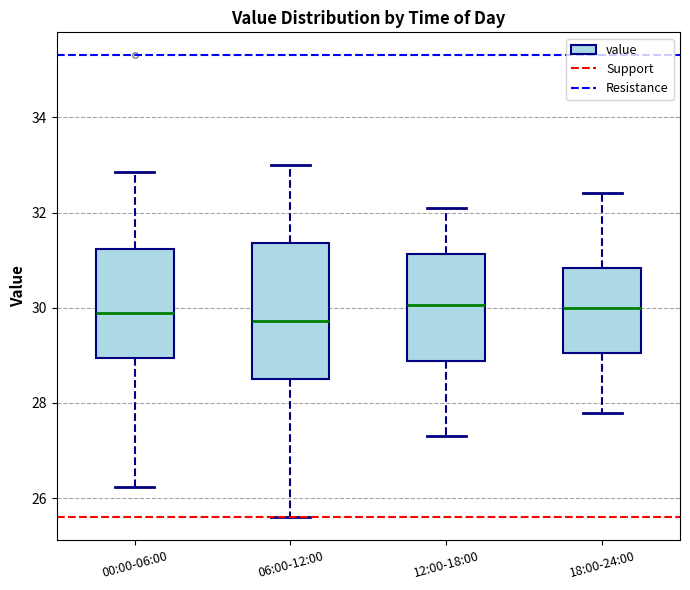

Where is the upper edge of the box for 06:00-12:00 on the y-axis? The values are not printed on the chart, so give them approximately, as read against the axis.

31.4